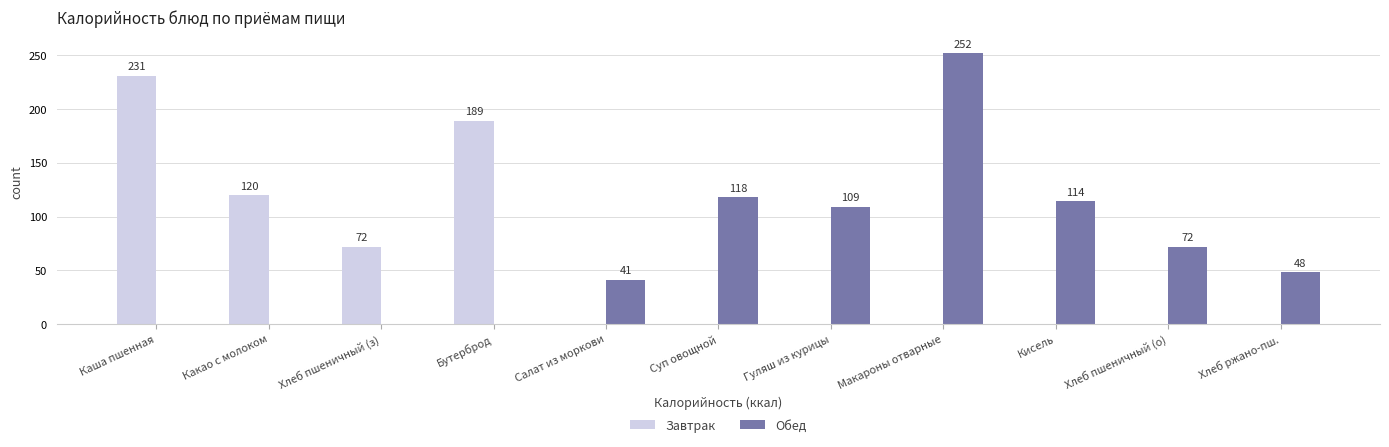

Where does the Обед series first go above 48?

Суп овощной